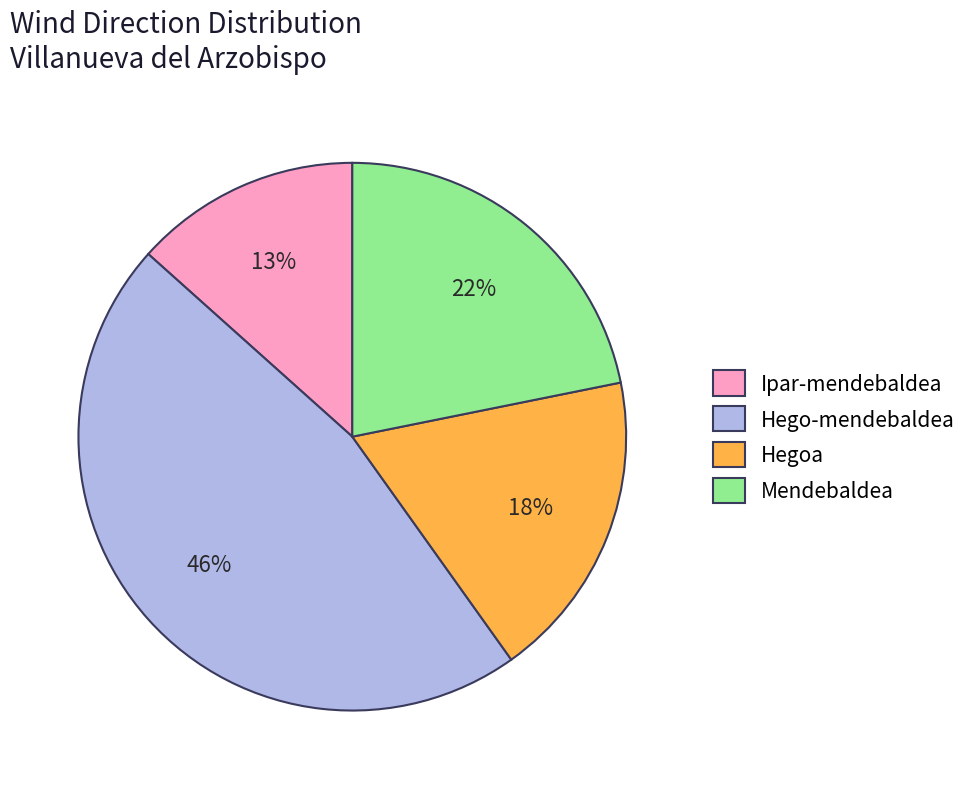

Is the sum of Mendebaldea and Hego-mendebaldea greater than half?

Yes